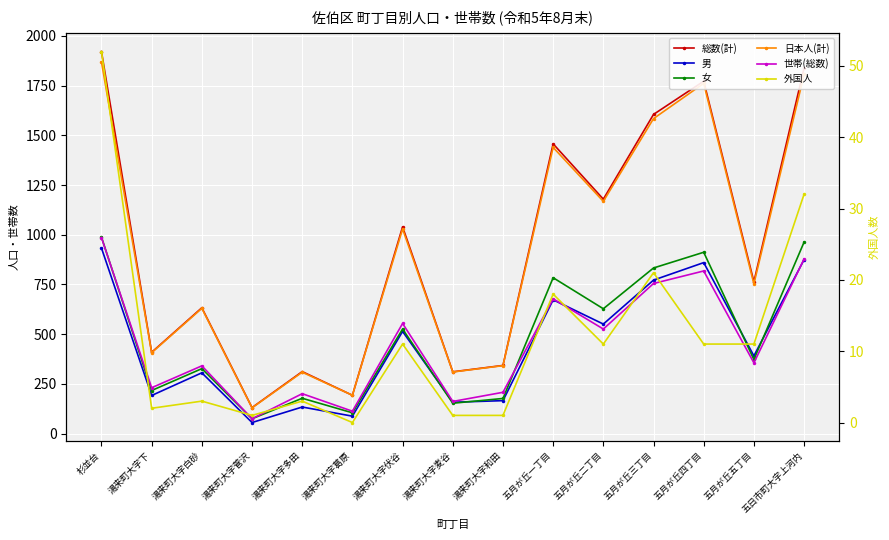

In 世帯(総数), how many points are higher than both neighbors (excluding endpoints)?

5